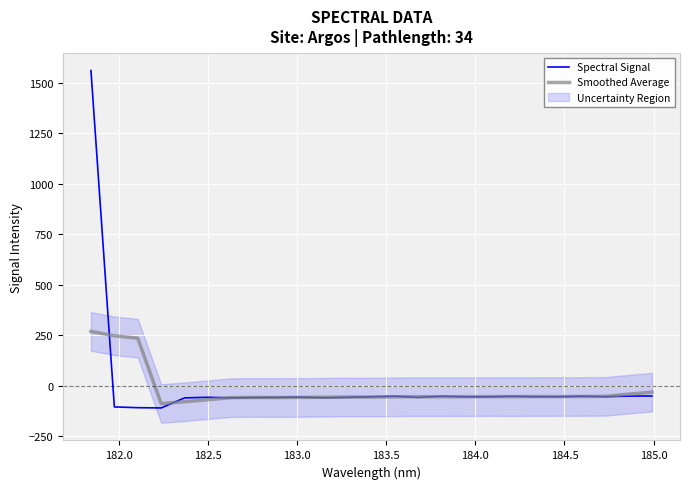

What is the value of the Smoothed Average point at the 22nd from the left?

-52.1